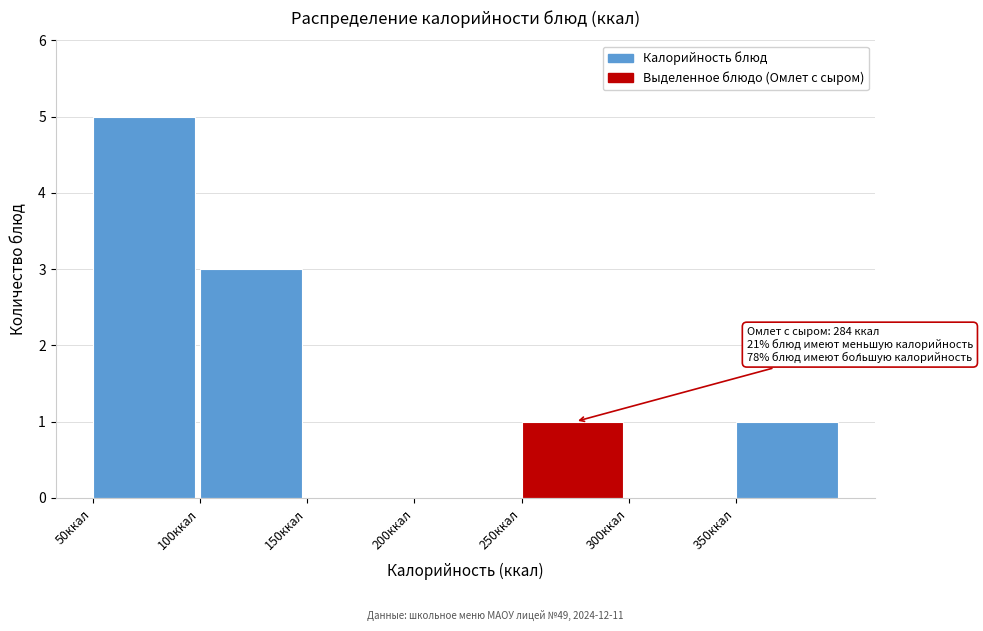

Which range on the x-axis has the tallest bar?

50 to 100